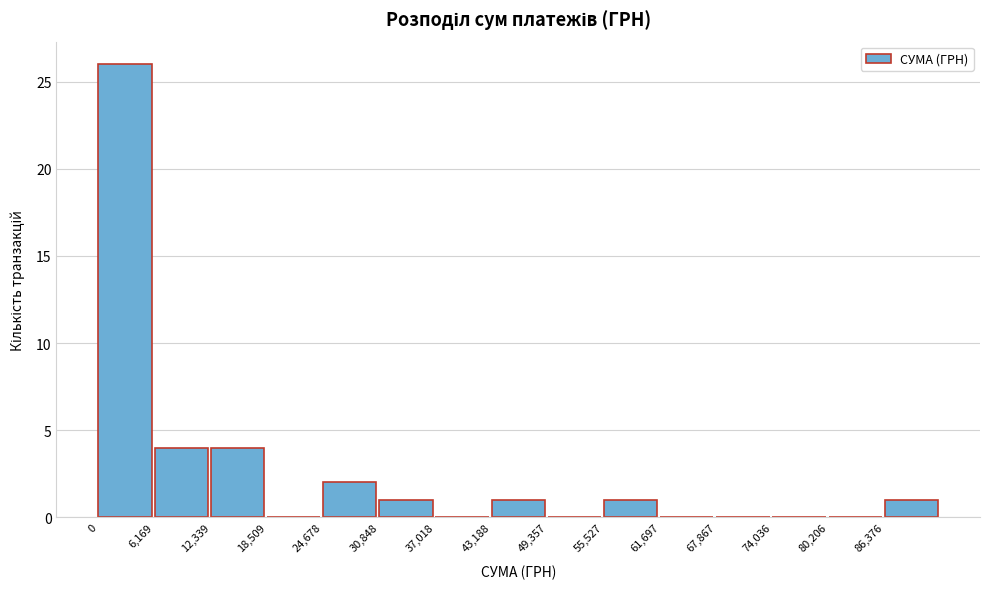

Reading left to right, list every bar in this chart as the range it spans on the x-axis followed by its height. Neither the bar edges nor the heights are printed on the chart, so give them approximately, as read against the axes.

0 to 6000: 26
6000 to 12000: 4
12000 to 19000: 4
19000 to 25000: 0
25000 to 31000: 2
31000 to 37000: 1
37000 to 43000: 0
43000 to 49000: 1
49000 to 56000: 0
56000 to 62000: 1
62000 to 68000: 0
68000 to 74000: 0
74000 to 80000: 0
80000 to 86000: 0
86000 to 93000: 1